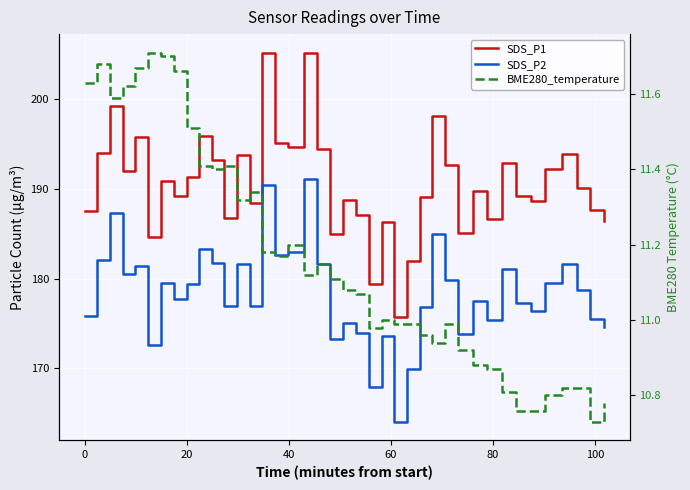

True or false: SDS_P1 and SDS_P2 cross at least once.

False